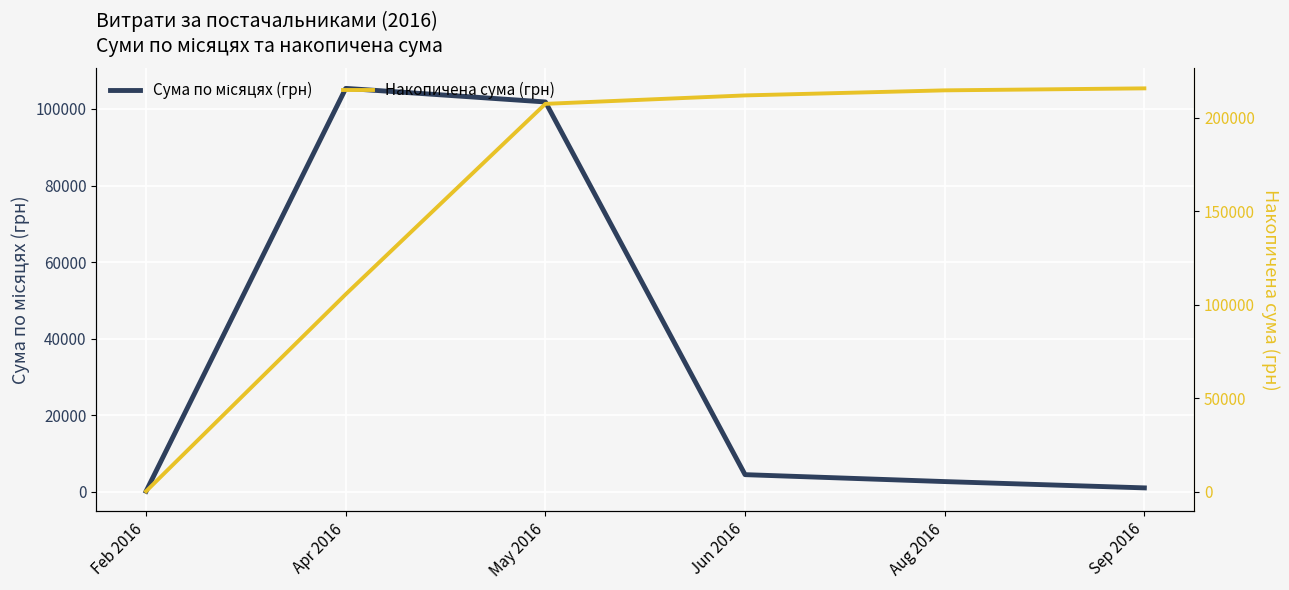

At which label does Накопичена сума (грн) reach its minimum?

Feb 2016